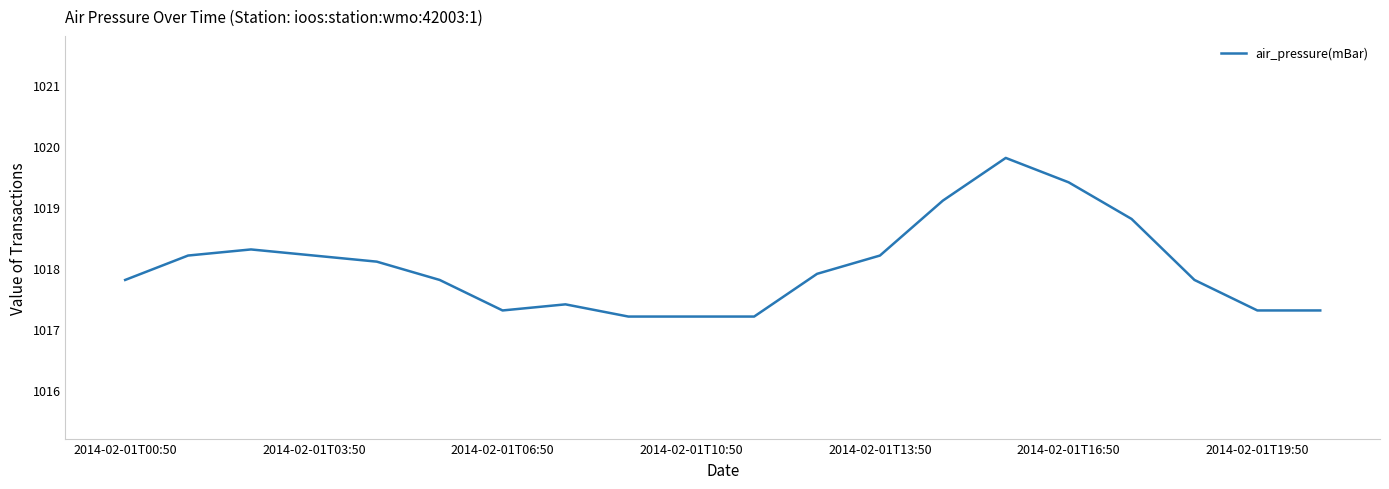

What is the greatest value displayed?

1019.8